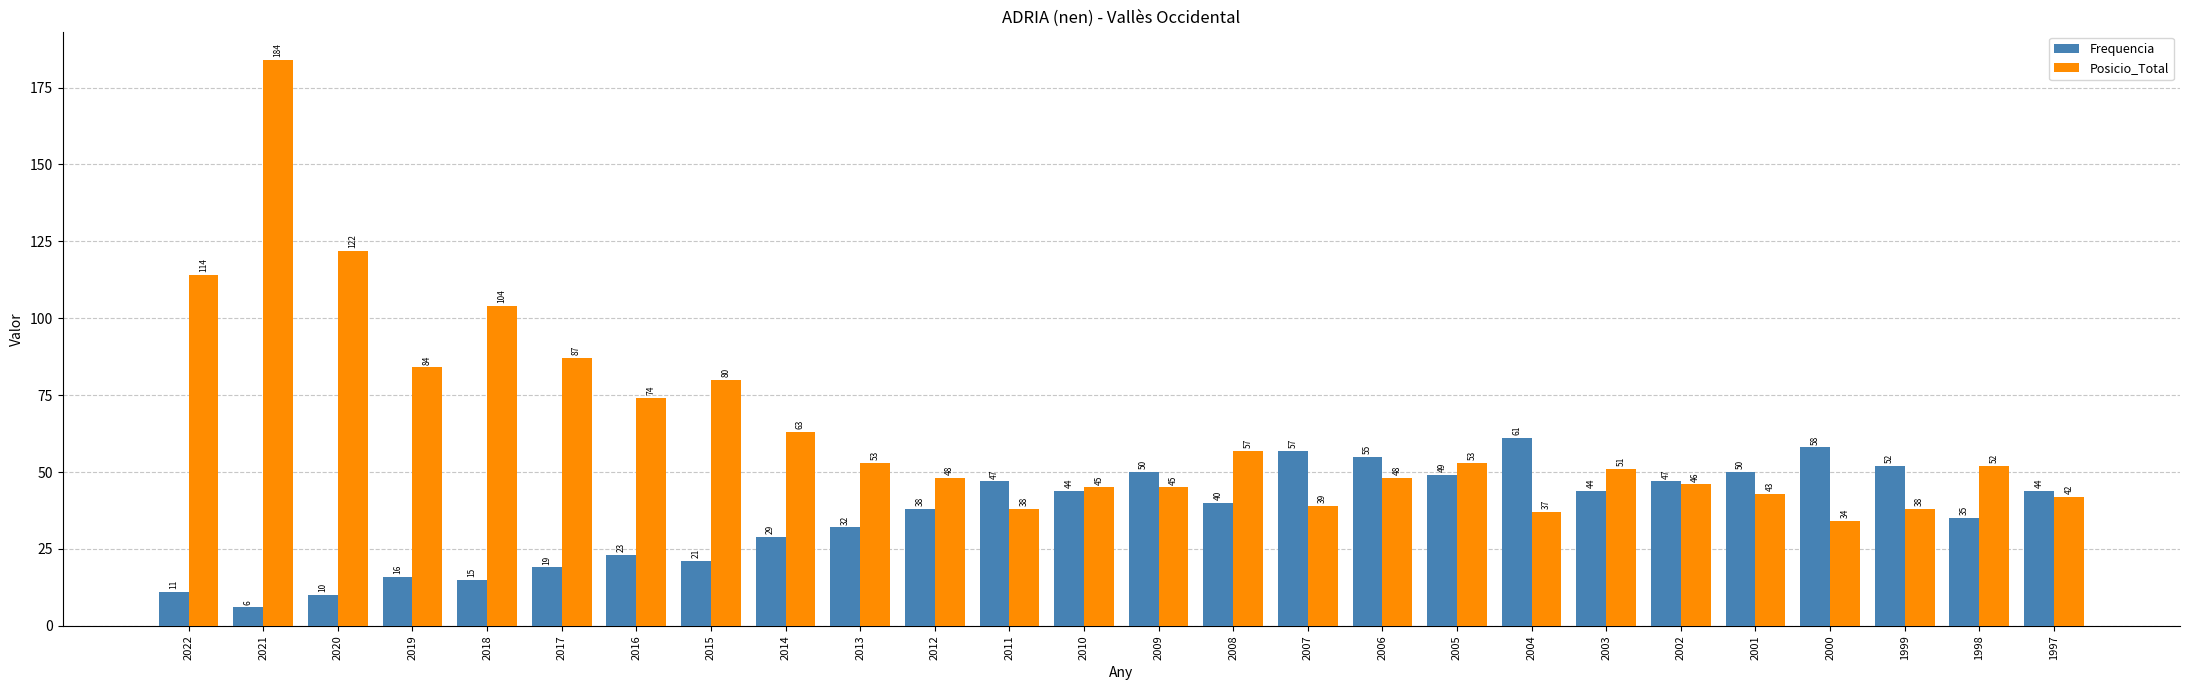

Which series has the widest spread of values?

Posicio_Total